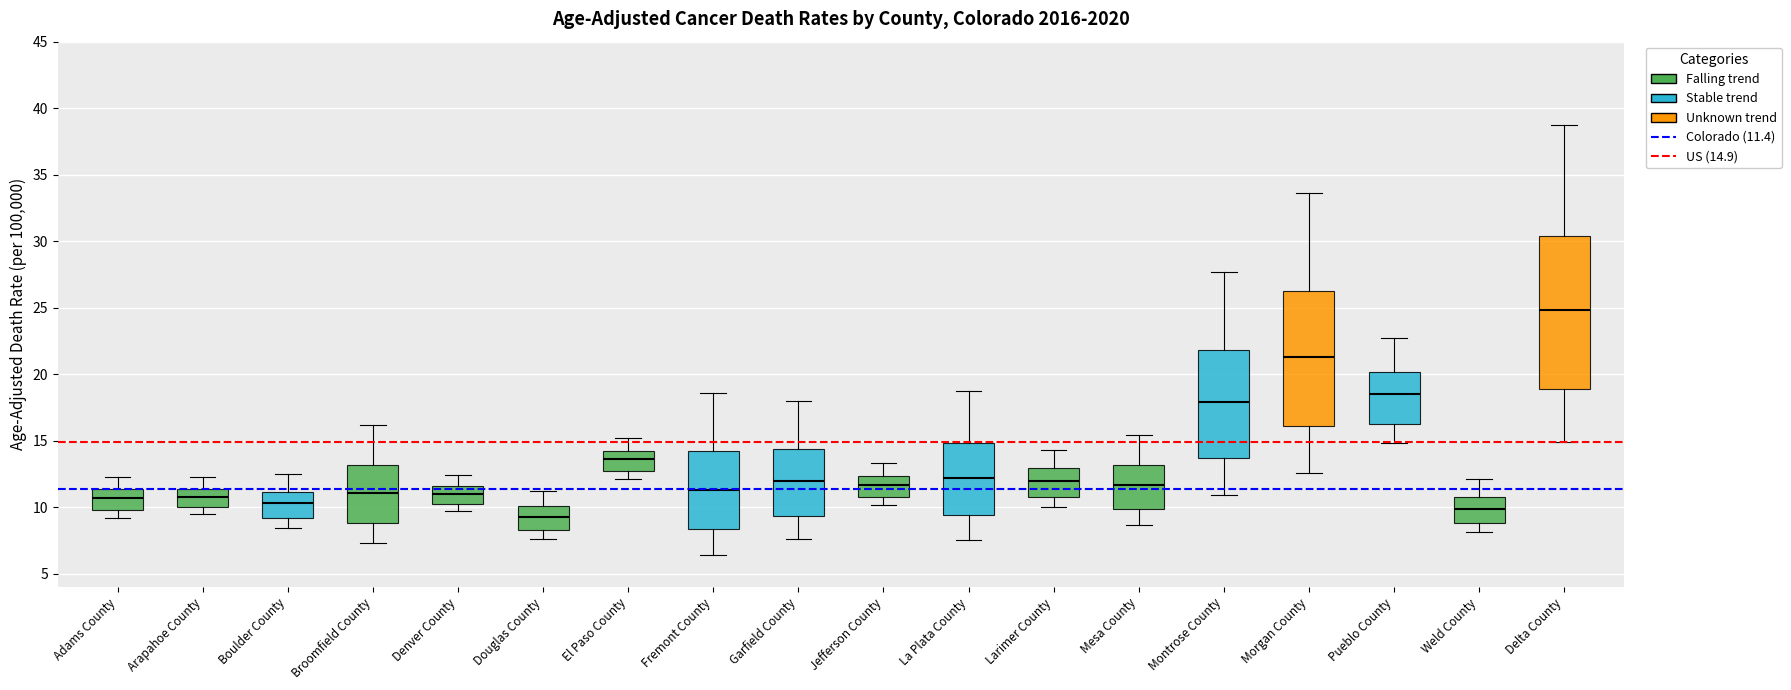

Which box has the highest median line?

Delta County